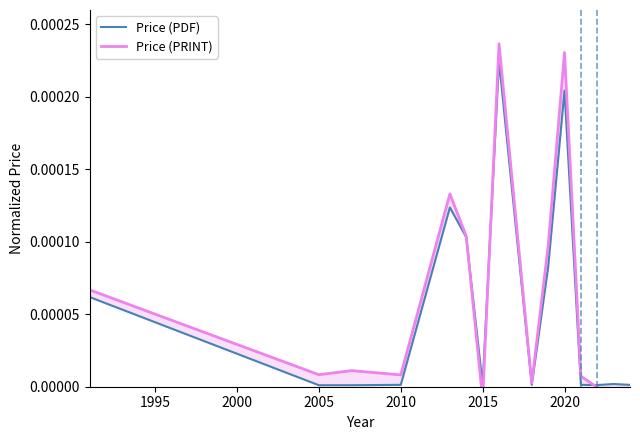

In Price (PDF), how many points are higher than both neighbors (excluding endpoints)?

4